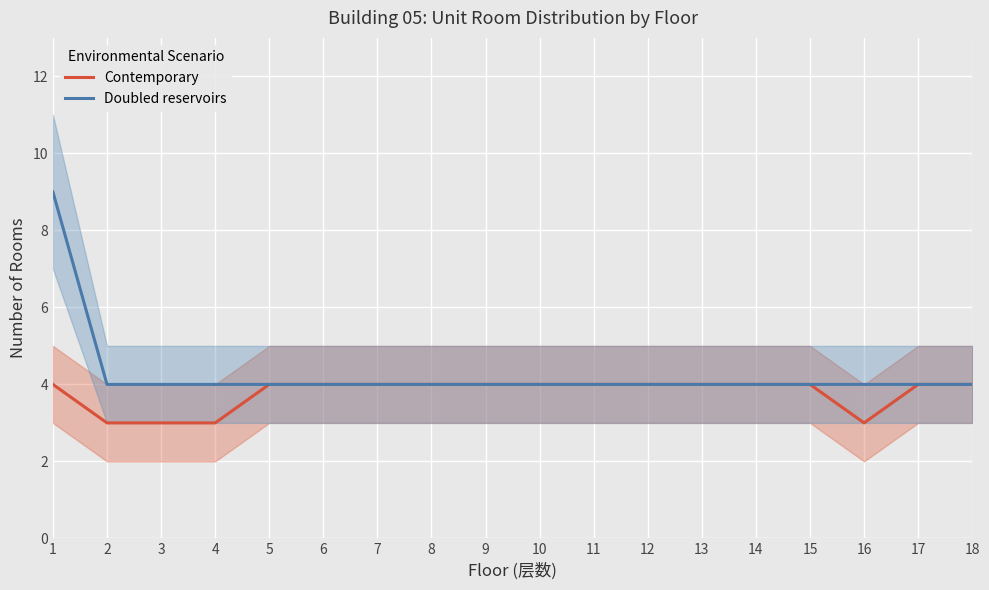

The Contemporary series shows 1 at 1. True or false?

False